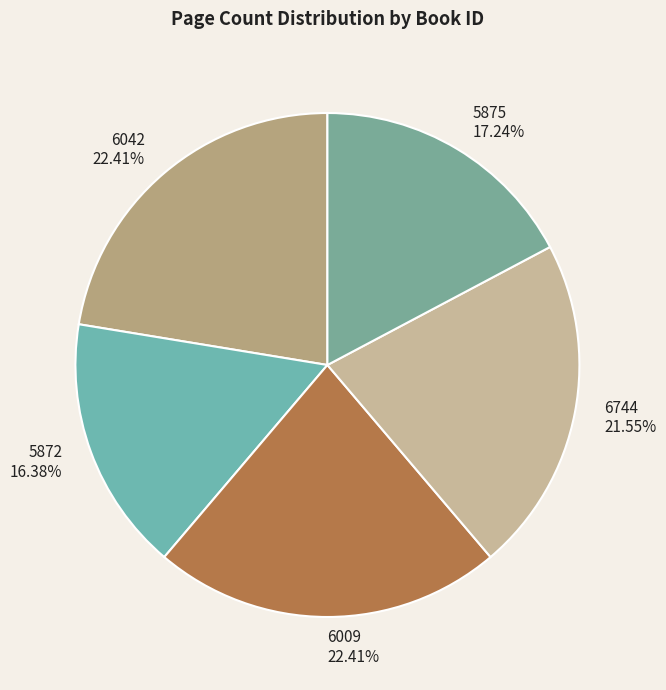

To the nearest percent, what portion does 5872 represent?

16%